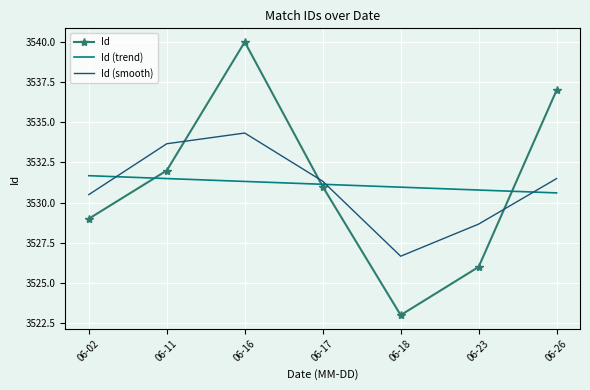

How many intersections are there between Id (smooth) and Id (trend)?

3